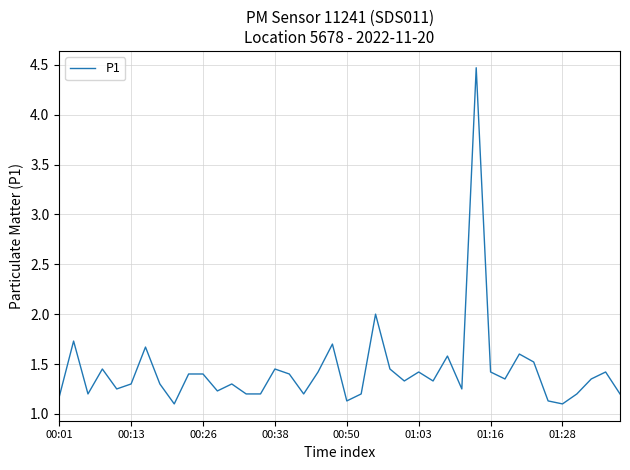

What is the smallest value displayed?

1.1